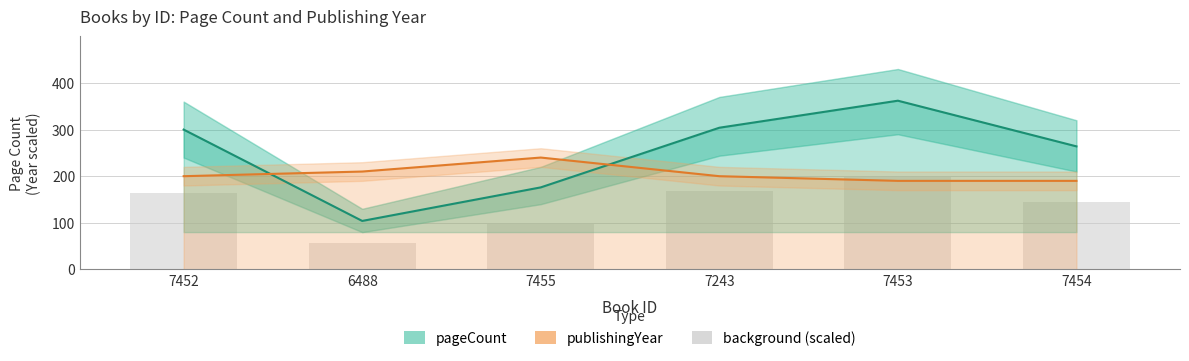

What is the label of the 6th bar from the right?

7452